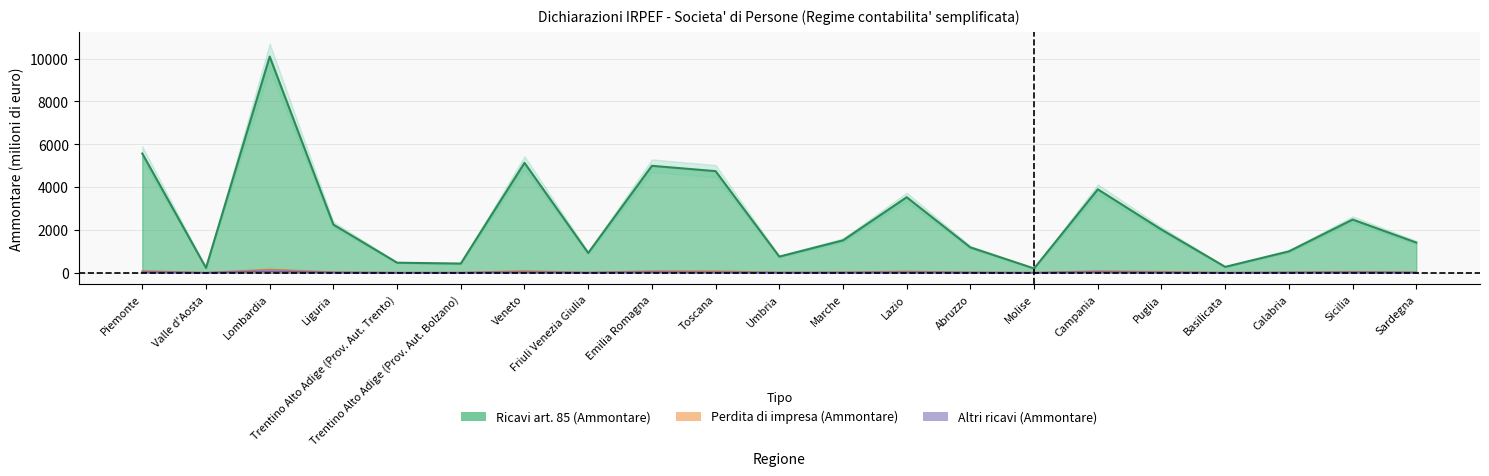

Where does the Altri ricavi (Ammontare) series first go above 10?

Piemonte